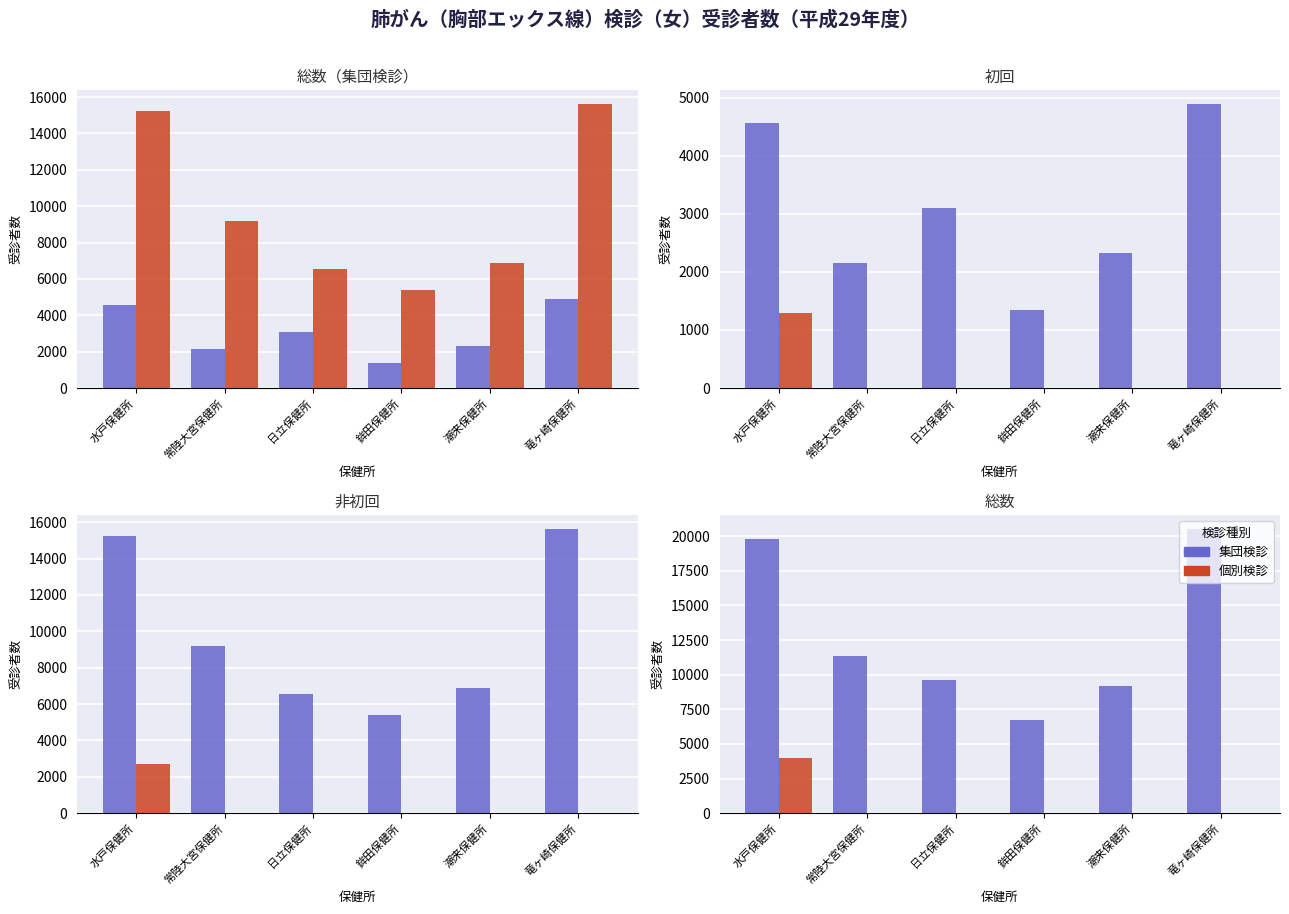

At which label does 初回 first exceed 3101?

水戸保健所